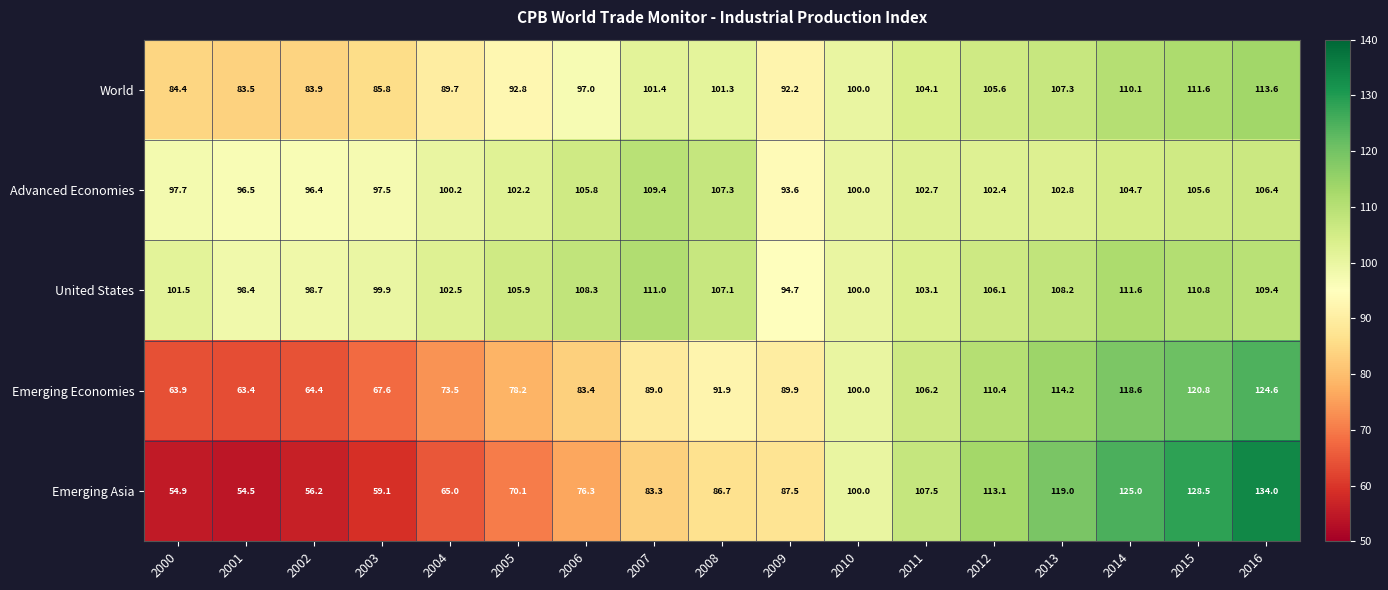

What is the difference between the maximum and minimum values in the Advanced Economies series?

15.8